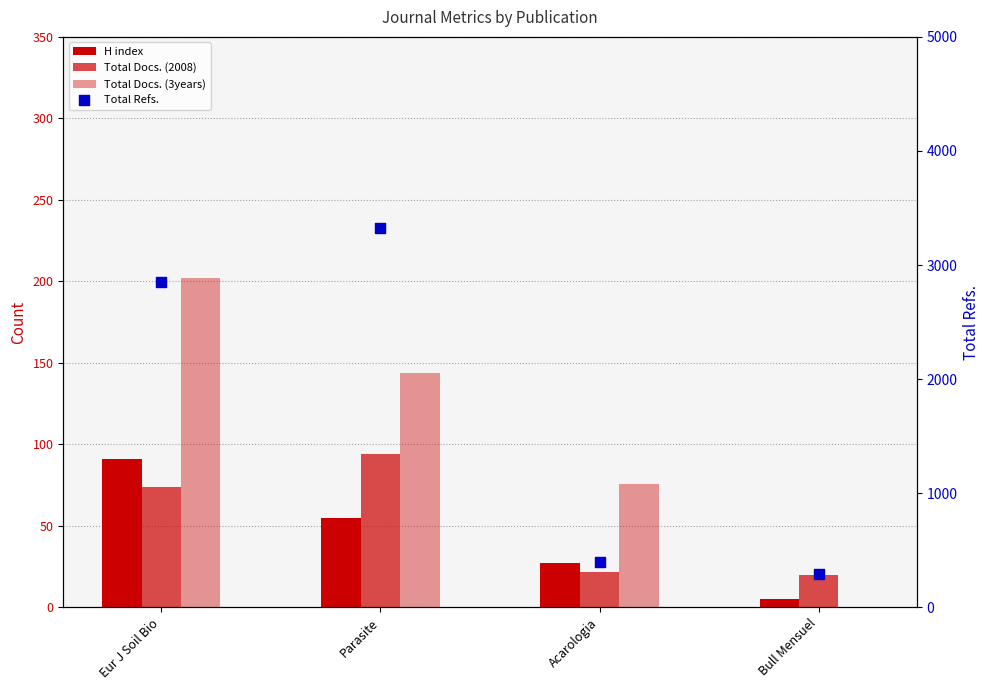

At how many categories does at least one series exceed 1846?

2